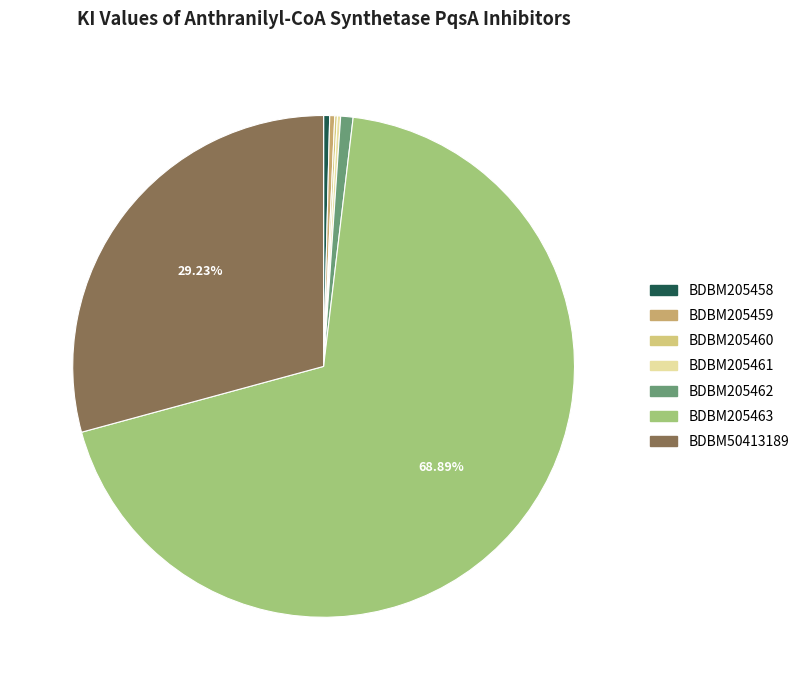

What is the change in value from BDBM205460 to BDBM205461?

+21